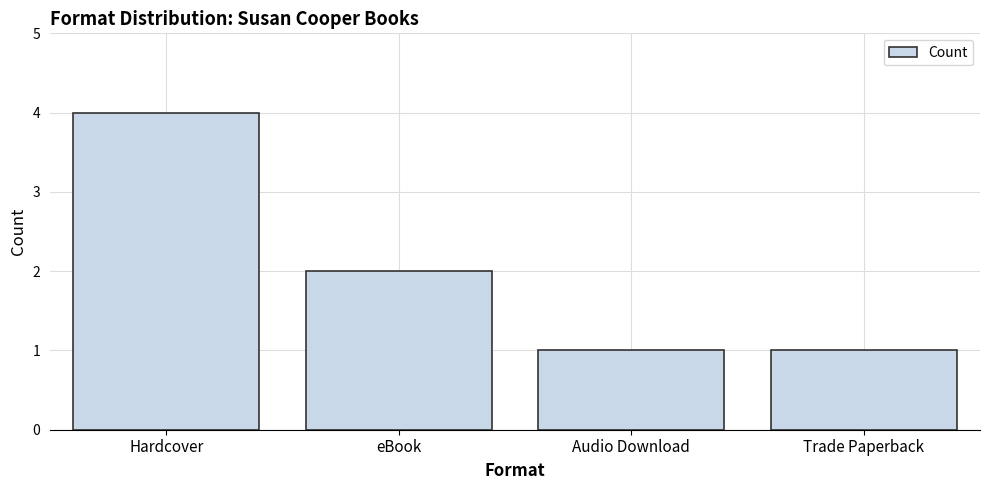

What position from the right is Trade Paperback?

1